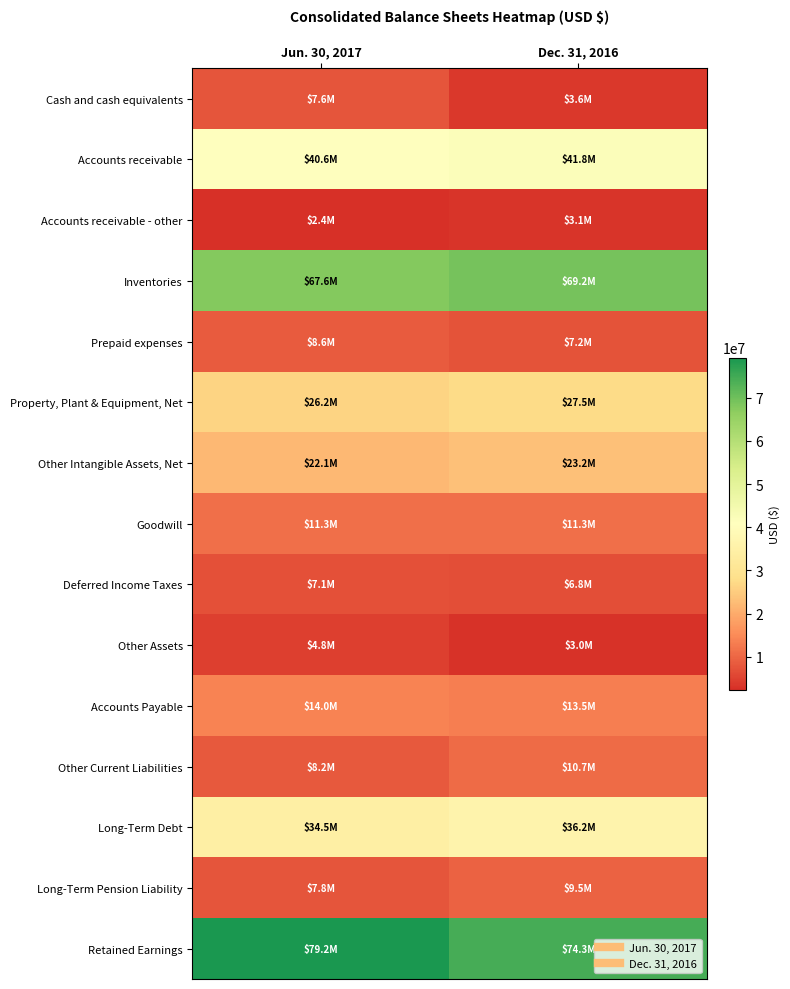

Rank the series by their maximum value, from highest to lowest.

Retained Earnings, Inventories, Accounts receivable, Long-Term Debt, Property, Plant & Equipment, Net, Other Intangible Assets, Net, Accounts Payable, Goodwill, Other Current Liabilities, Long-Term Pension Liability, Prepaid expenses, Cash and cash equivalents, Deferred Income Taxes, Other Assets, Accounts receivable - other